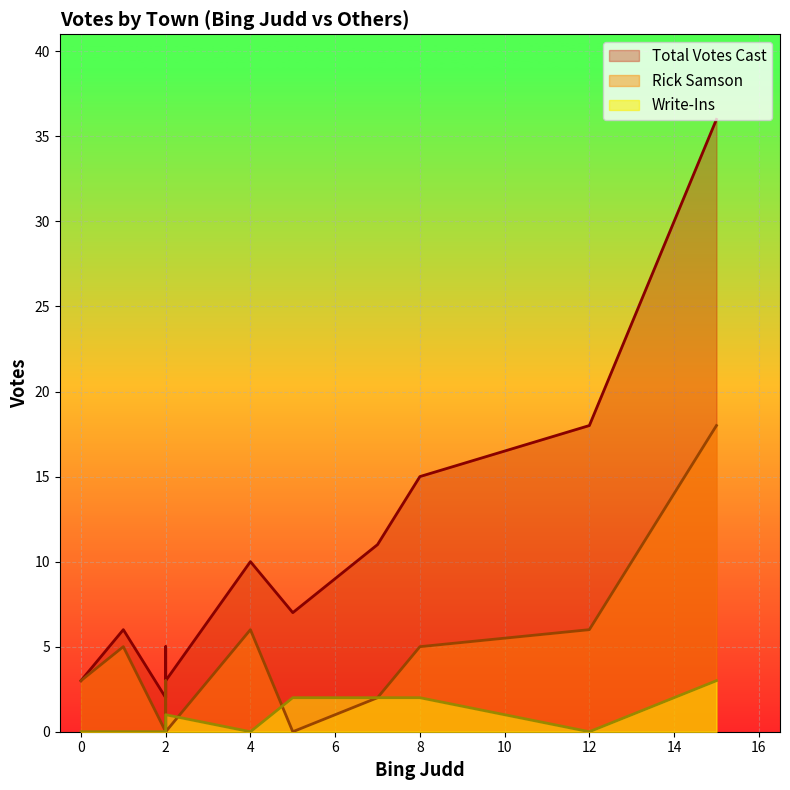

How many values in the Rick Samson series are below 3?

4